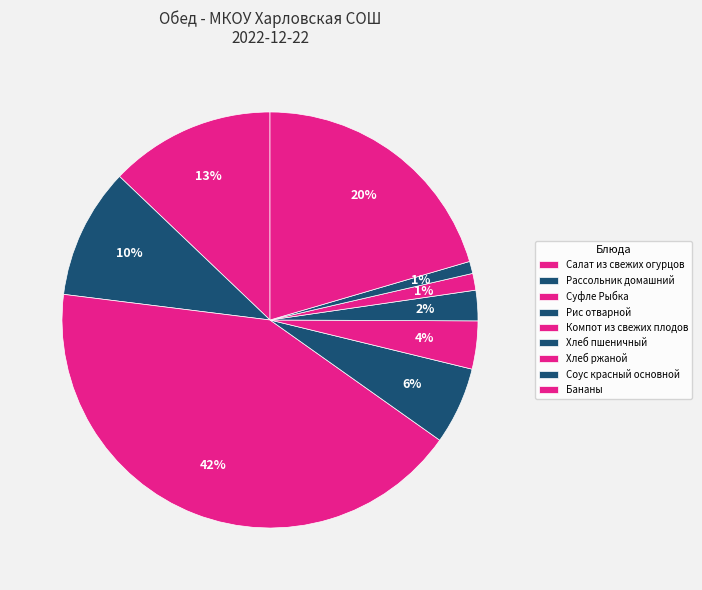

What is the smallest slice in the pie chart?

Соус красный основной